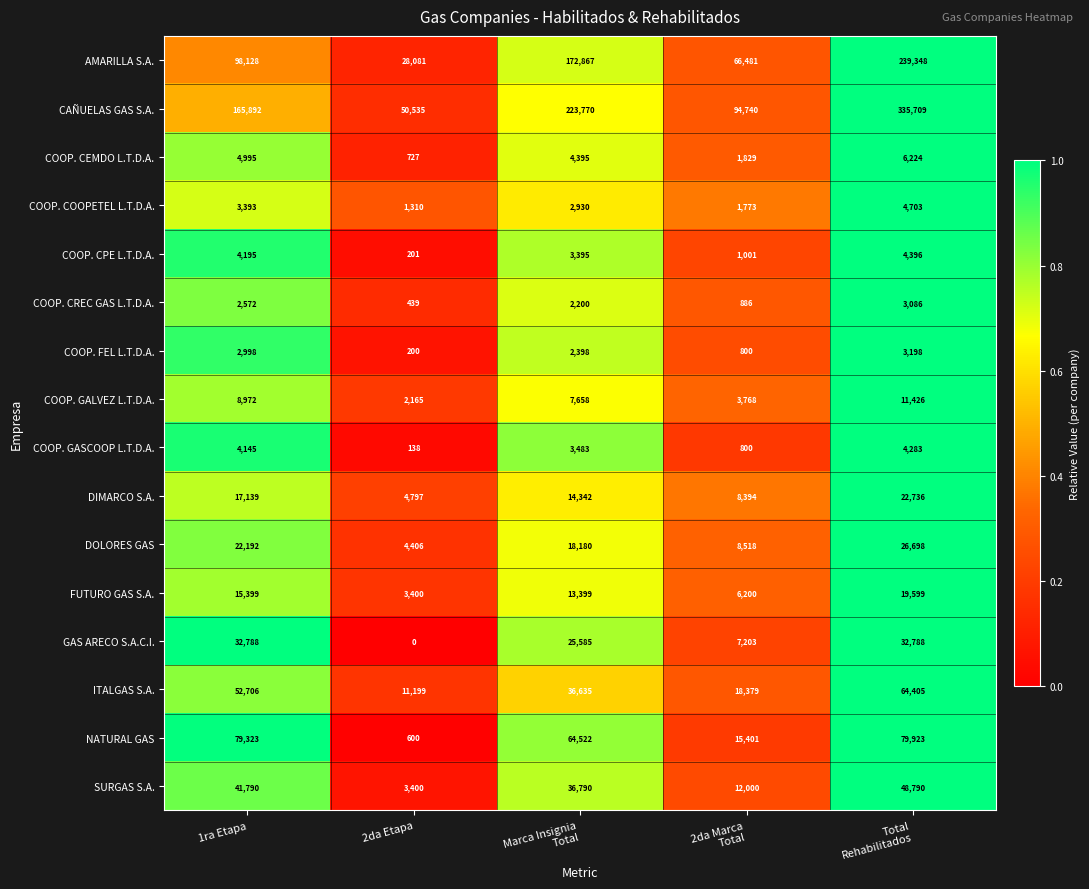

Count the number of categories in the chart.

5